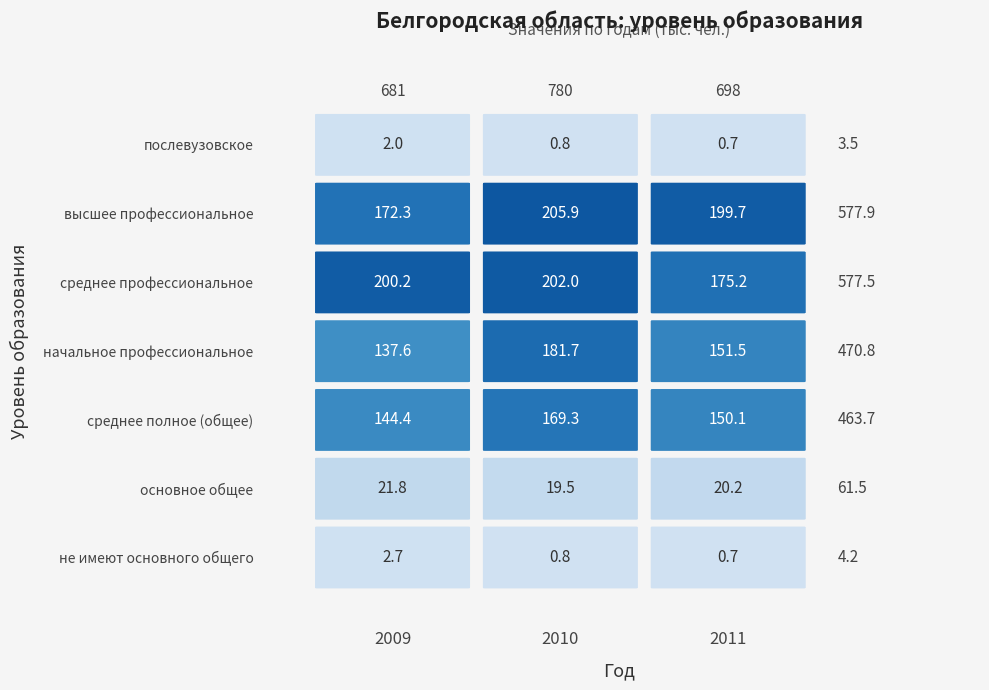

Where does the основное общее series first go above 20?

2009